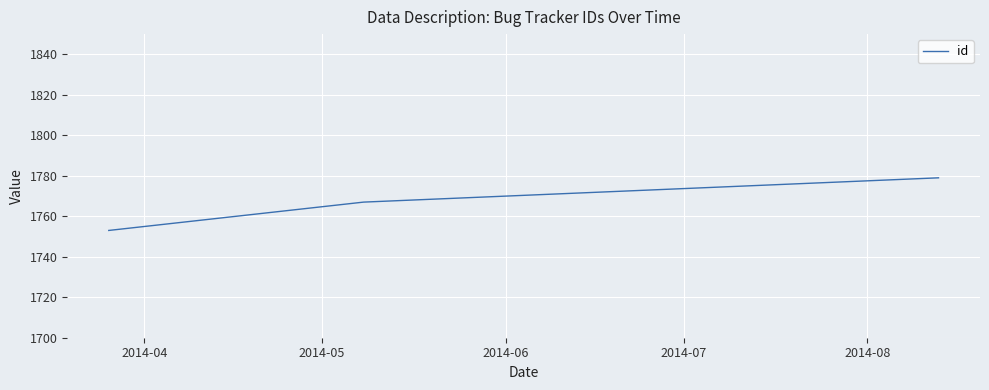

What is the difference between the maximum and minimum values?

26